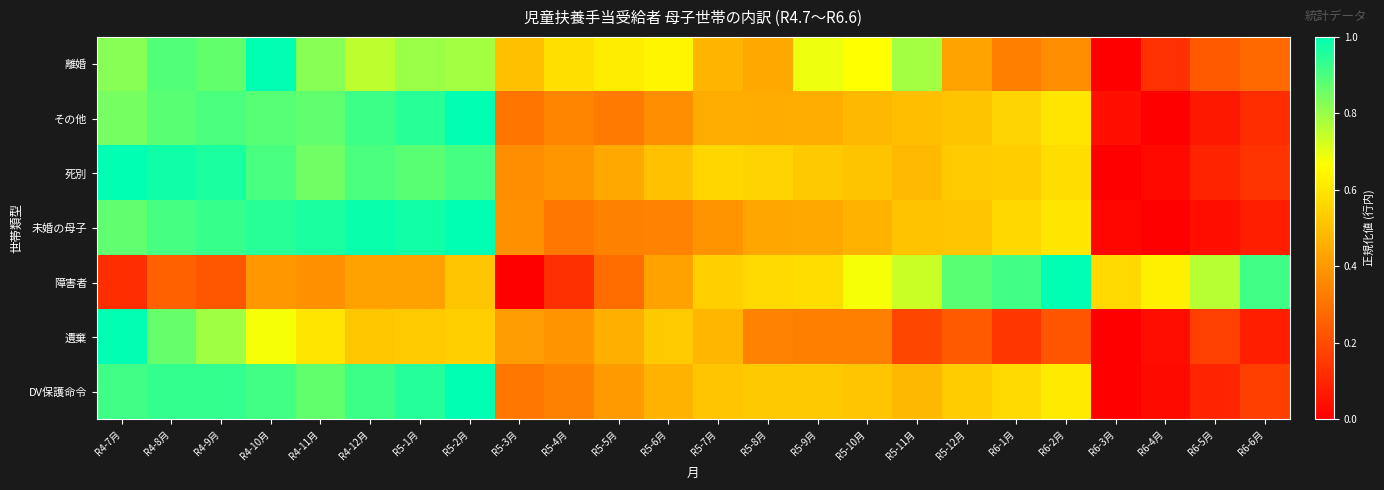

At how many categories does at least one series exceed 0?

24